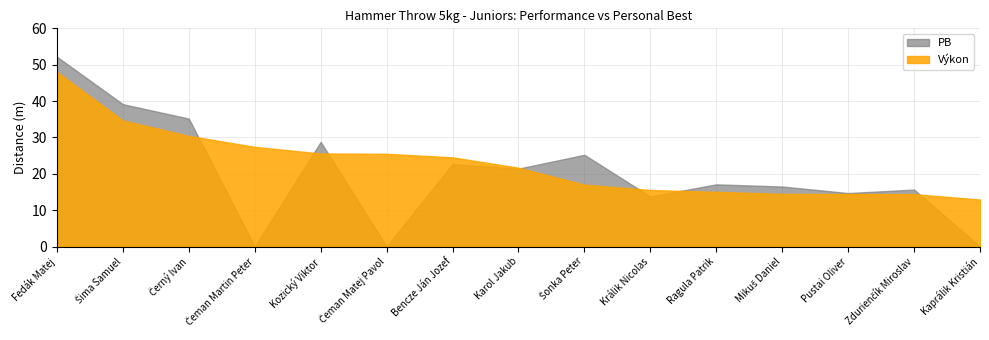

What is the difference between the highest and lowest values at Čeman Martin Peter?

27.4